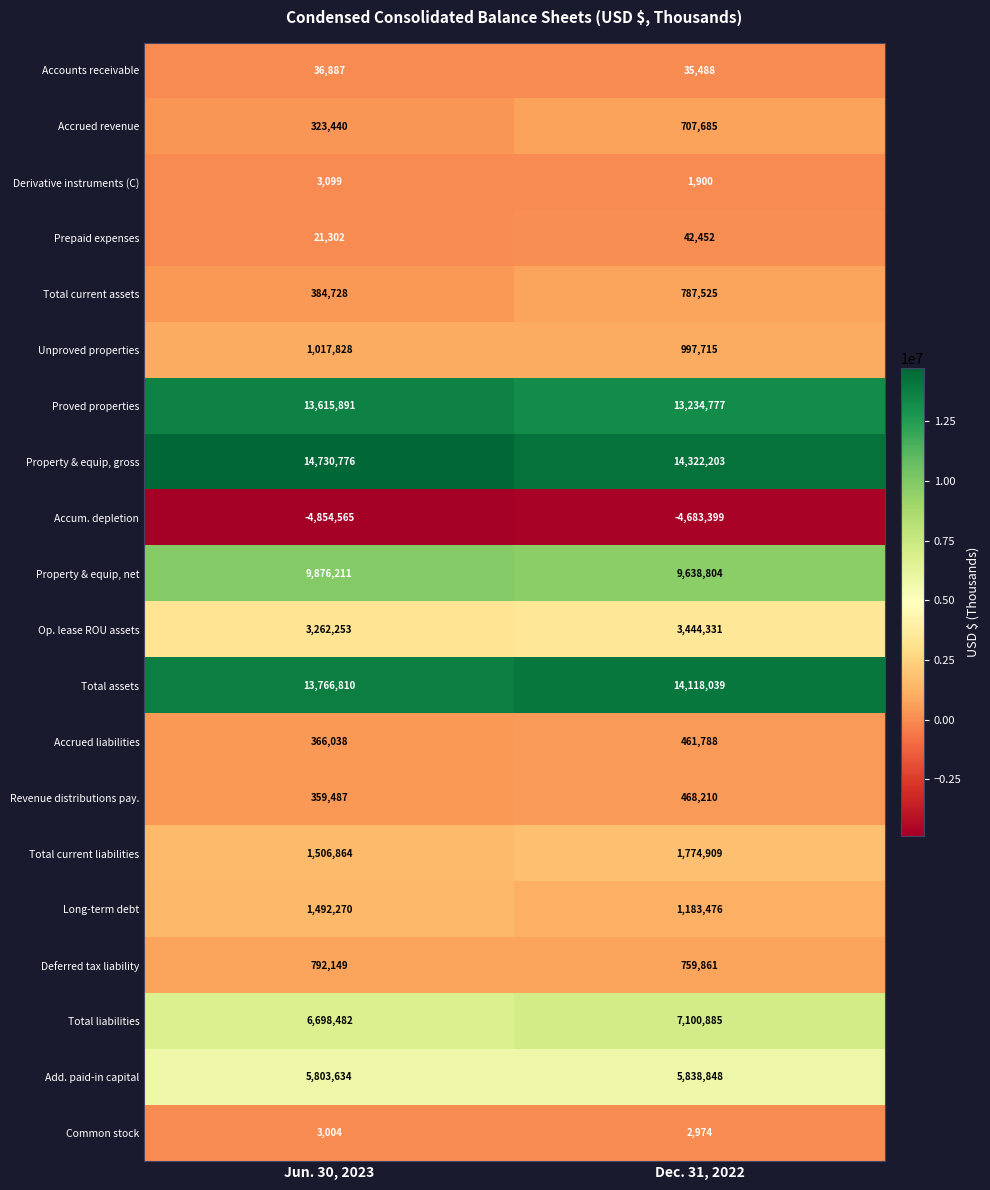

Rank the series by their maximum value, from lowest to highest.

Accum. depletion, Common stock, Derivative instruments (C), Accounts receivable, Prepaid expenses, Accrued liabilities, Revenue distributions pay., Accrued revenue, Total current assets, Deferred tax liability, Unproved properties, Long-term debt, Total current liabilities, Op. lease ROU assets, Add. paid-in capital, Total liabilities, Property & equip, net, Proved properties, Total assets, Property & equip, gross